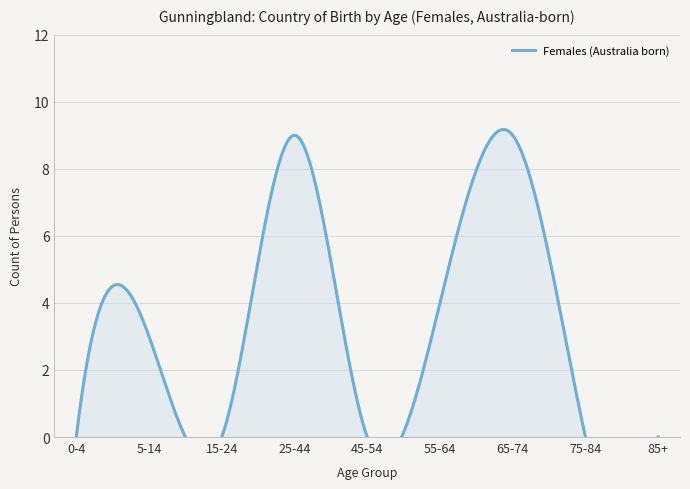

Reading left to right, what are all the values shown in this chart?

0	3	0	9	0	4	9	0	0